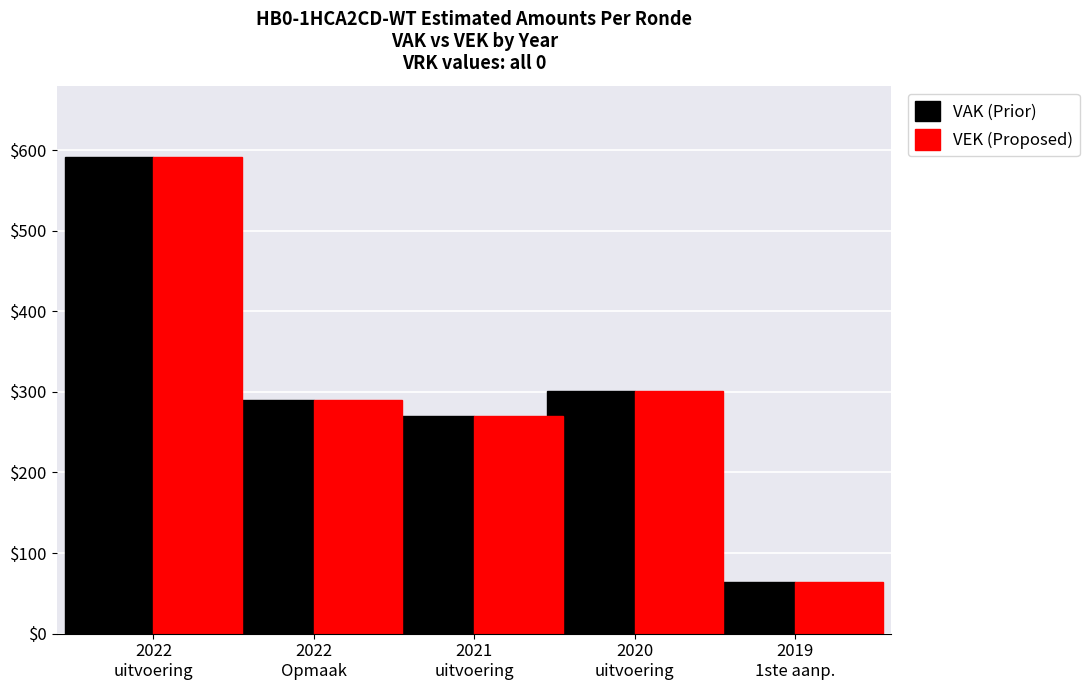

What is the difference between the maximum and minimum values in the VEK (Proposed) series?

528